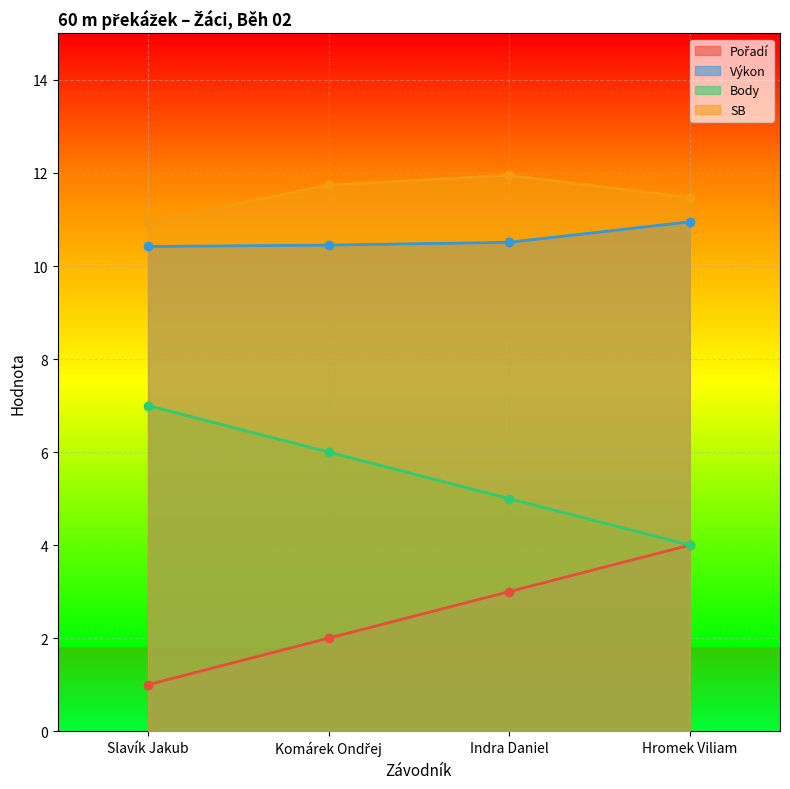

True or false: Pořadí and Výkon cross at least once.

False